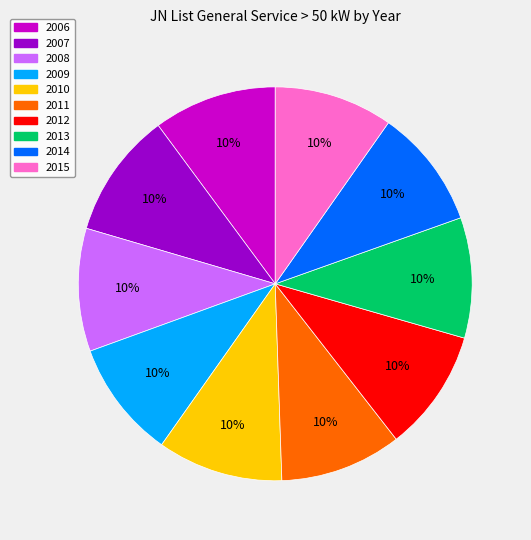

Approximately how many times larger is the value at 2012 compared to 2010?

1.0